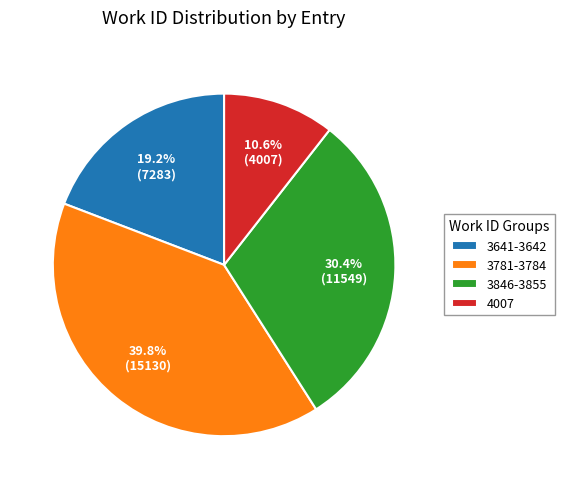

Rank the categories by value from lowest to highest.

4007, 3641-3642, 3846-3855, 3781-3784